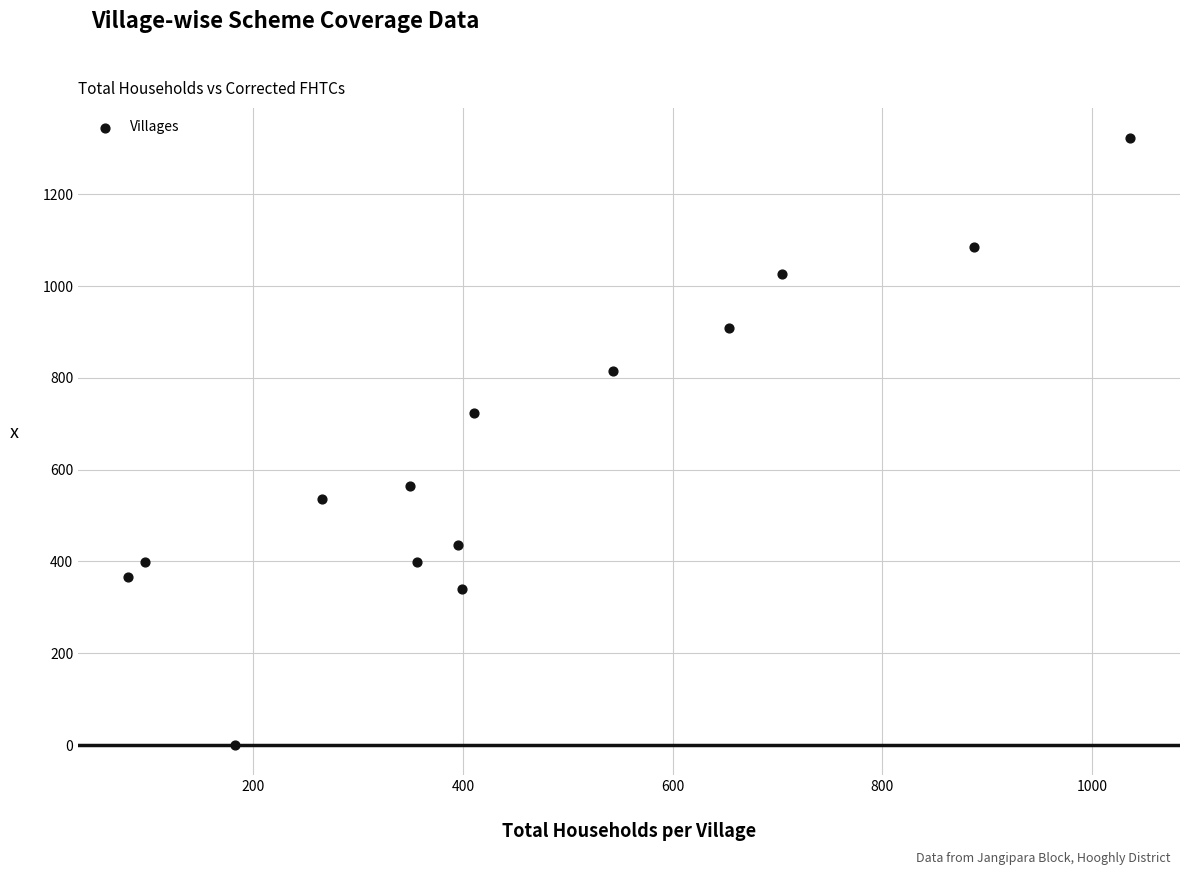

What is the range of Y values (max minus min)?

1322